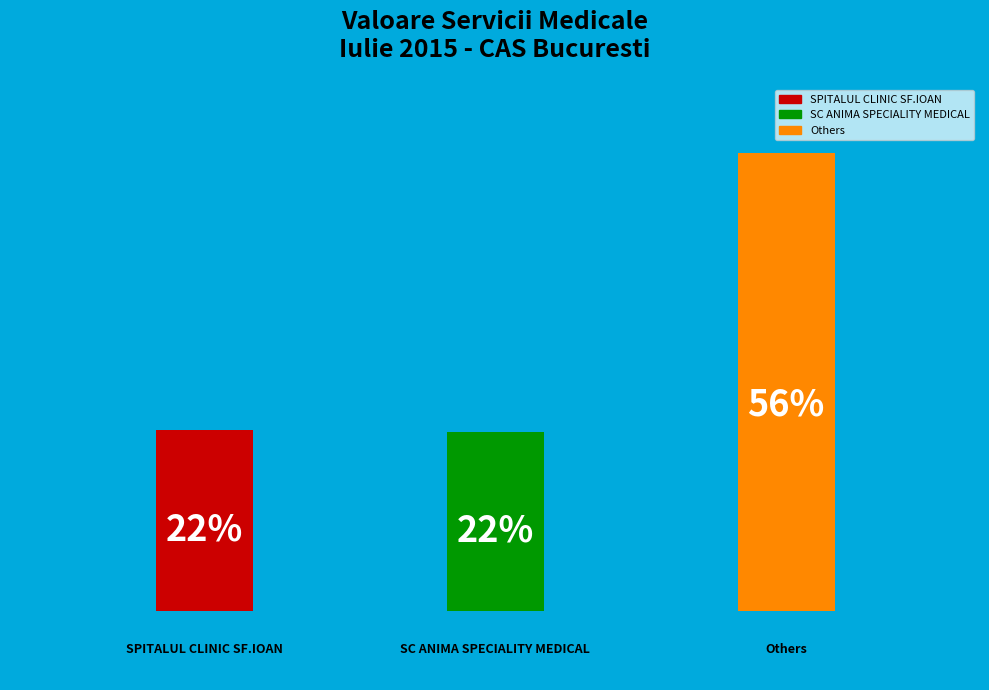

How many bars are there in total?

3